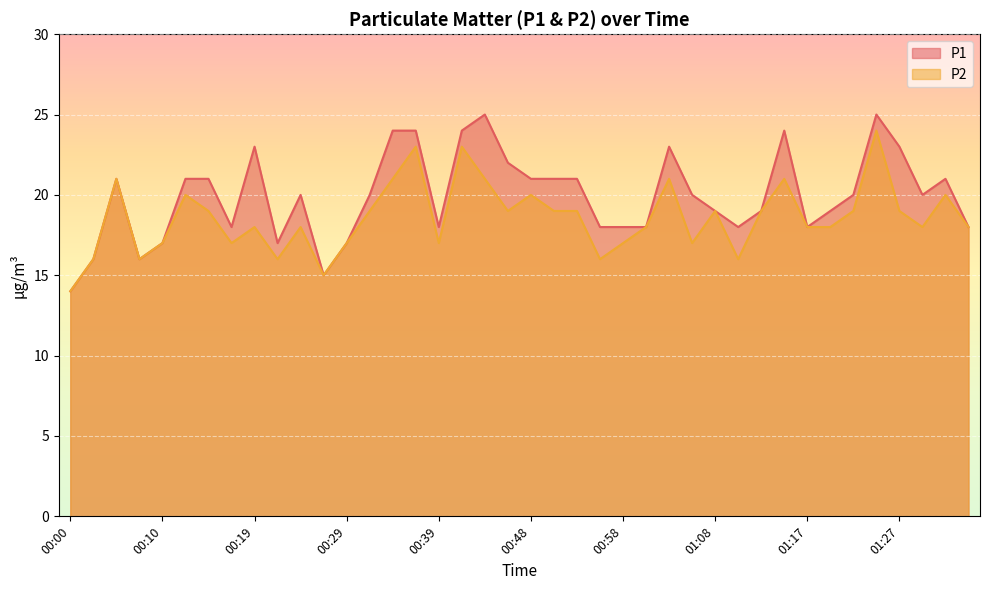

What is the value of the P1 point at the 14th from the left?

20